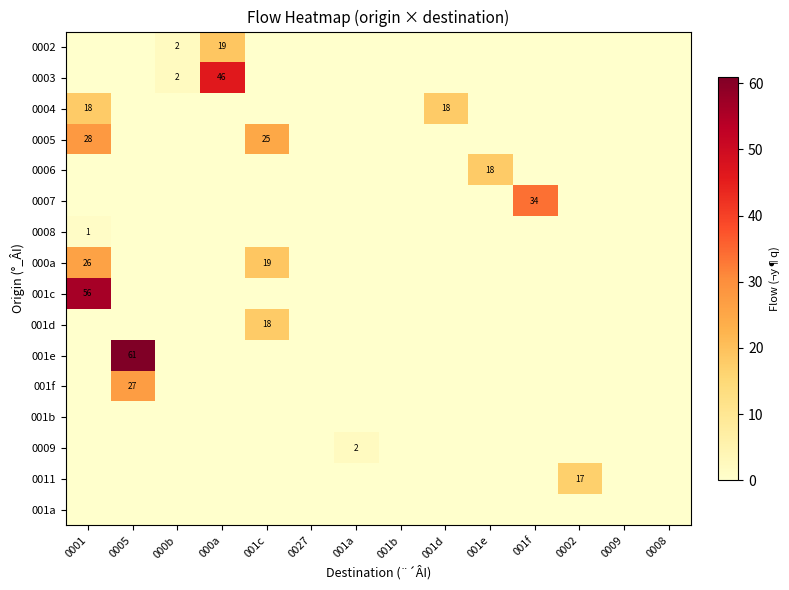

What is the sum of all 0005 values?

53